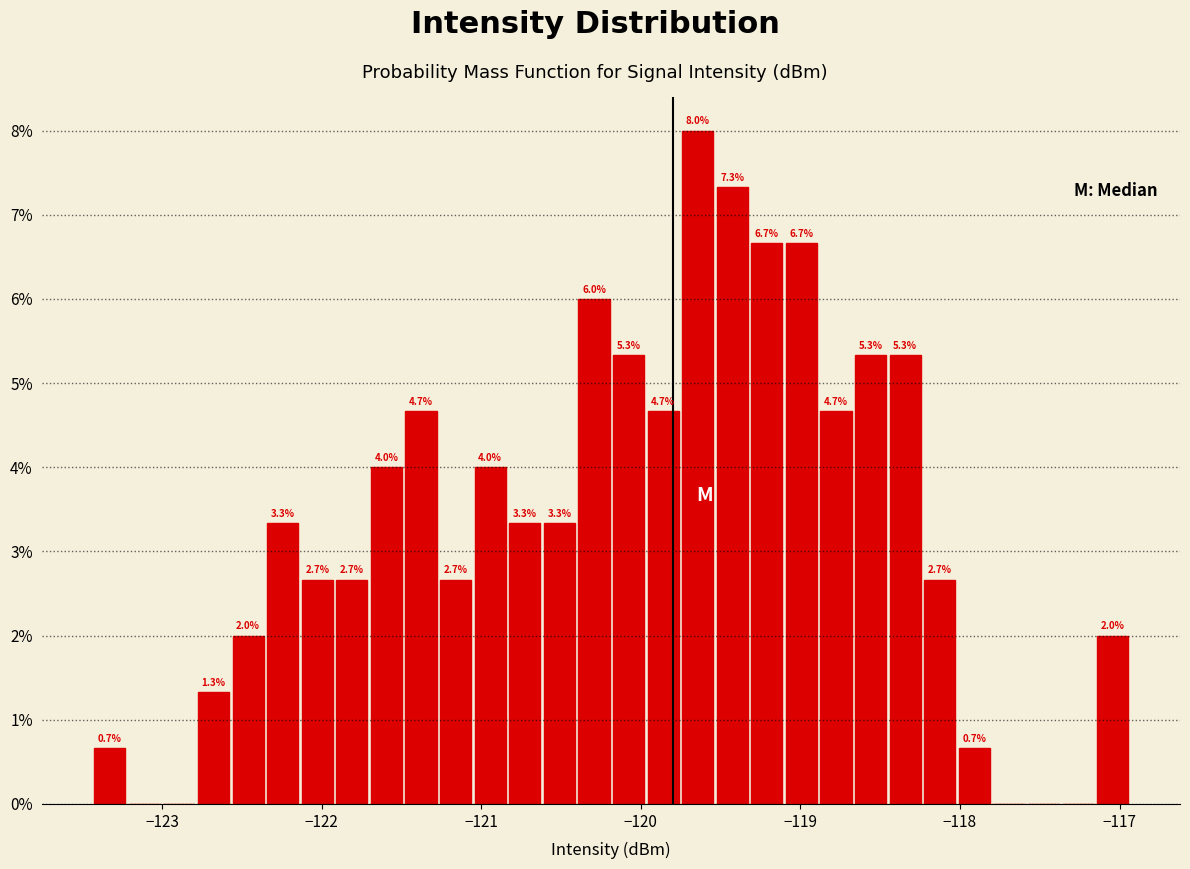

Read against the x-axis, roughly where is the centre of the tallest bar?

-119.6